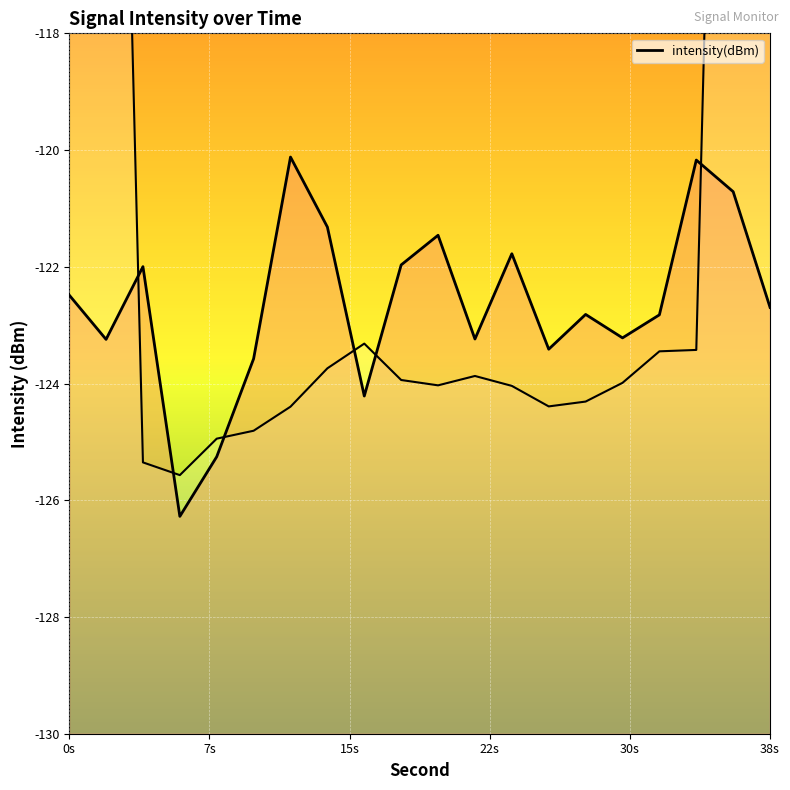

What is the difference between the maximum and minimum values?

6.2